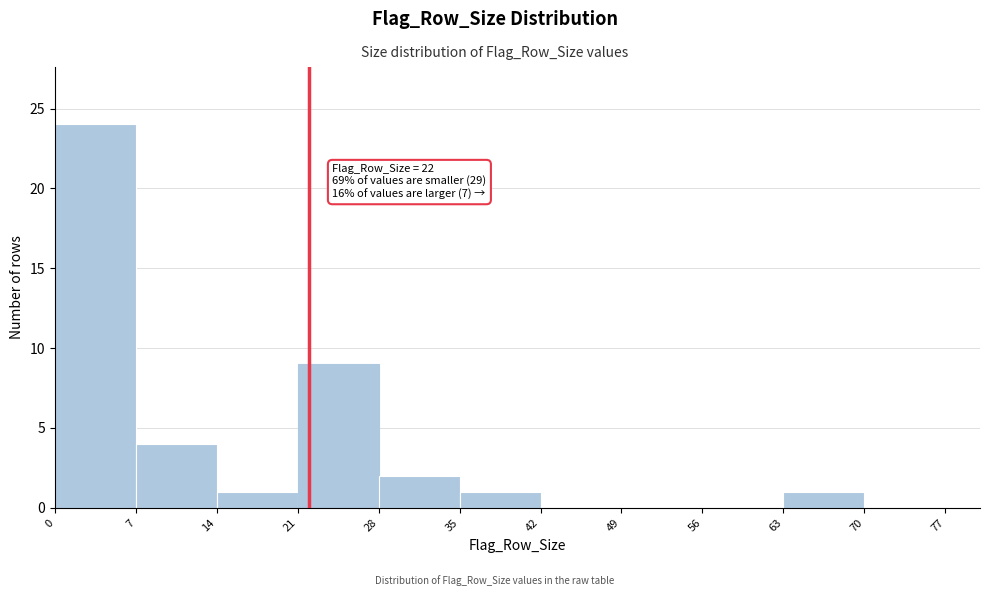

Around what value on the x-axis is the tallest bar? Give the approximate position of its centre, as read against the axis.

4